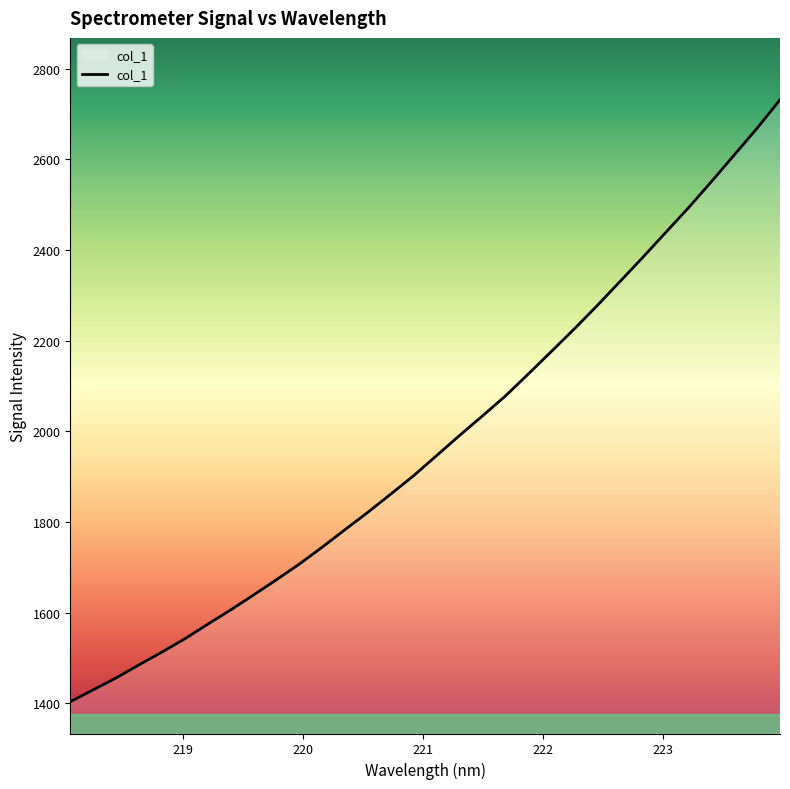

What is the smallest value displayed?

1403.2